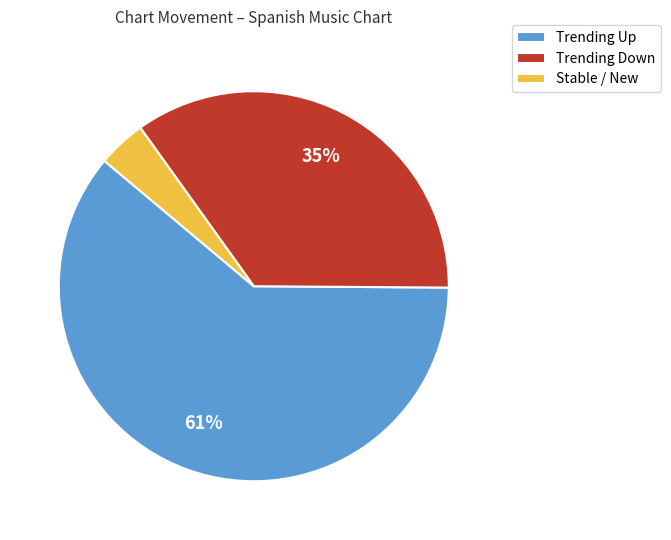

How many segments does this pie chart have?

3